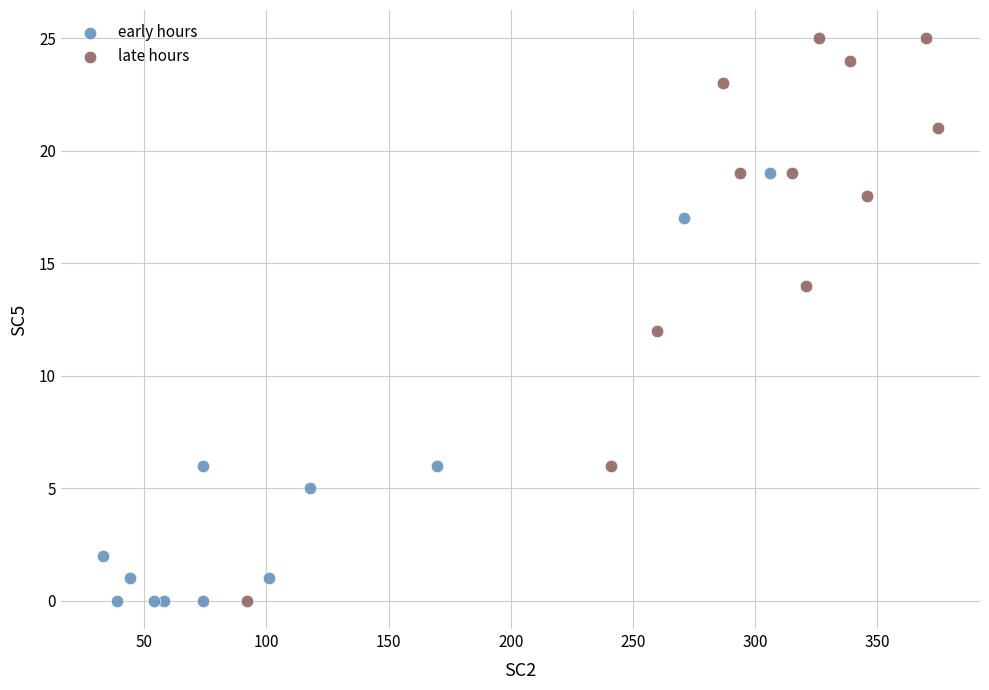

Which series has the largest Y range (max minus min)?

late hours